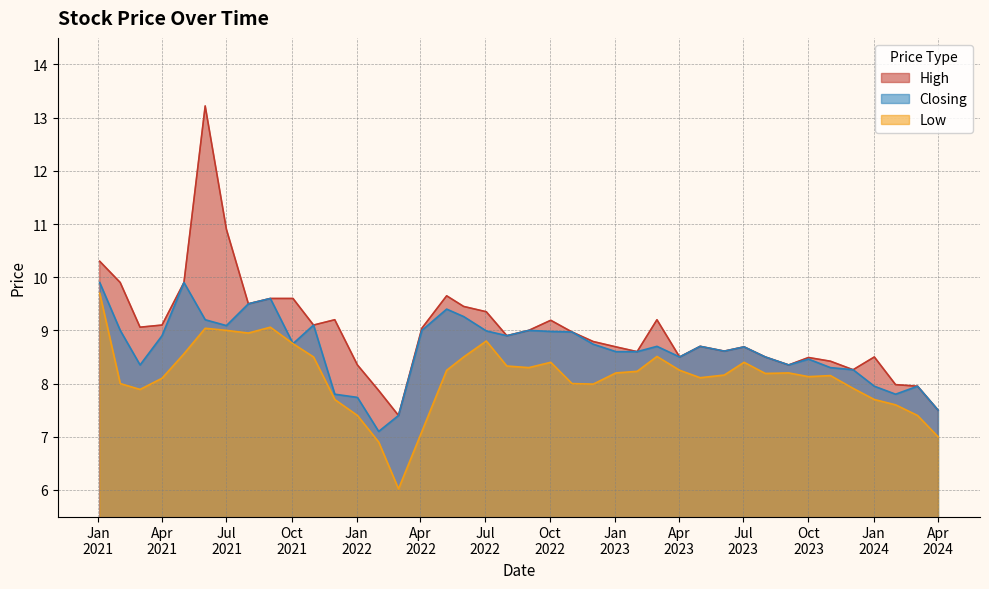

How many values in the Closing series exceed 8?

32